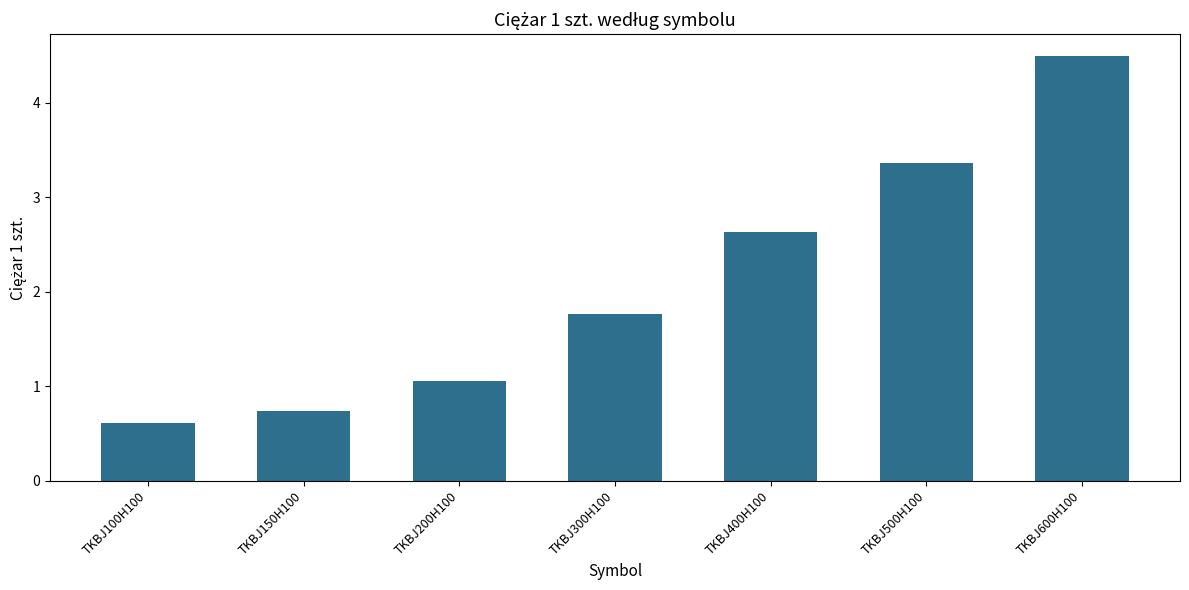

At which label does the data first exceed 1?

TKBJ200H100